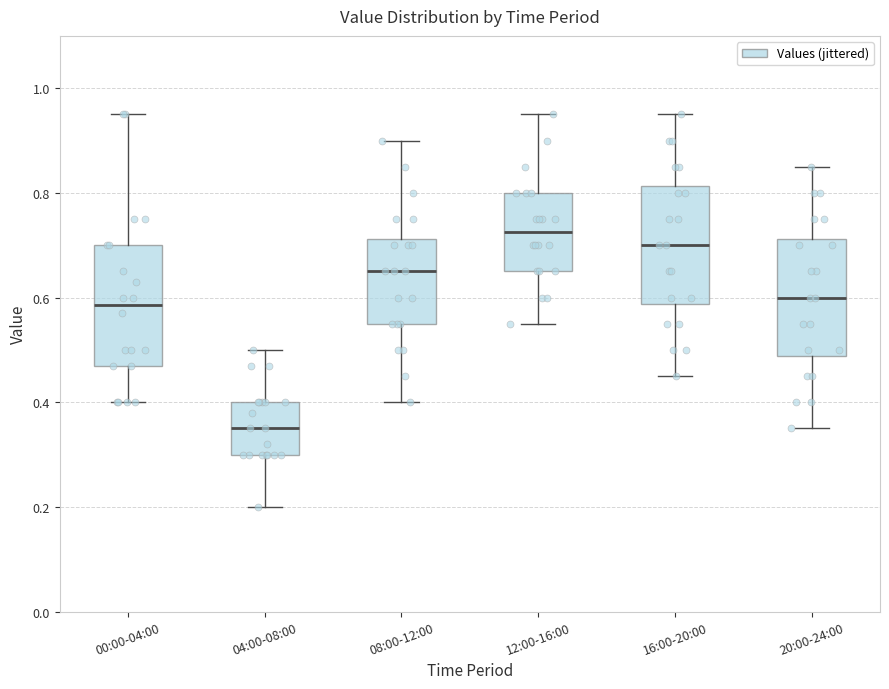

Reading left to right, transcribe this box plot: for each box, give where its median line is, the range the box spans, and where its two whiskers end, as read against the y-axis. The values are not printed on the chart, so give them approximately, as read against the axis.

00:00-04:00: median 0.58, box 0.48 to 0.70, whiskers 0.40 to 0.96
04:00-08:00: median 0.36, box 0.30 to 0.40, whiskers 0.20 to 0.50
08:00-12:00: median 0.66, box 0.56 to 0.72, whiskers 0.40 to 0.90
12:00-16:00: median 0.72, box 0.66 to 0.80, whiskers 0.56 to 0.96
16:00-20:00: median 0.70, box 0.58 to 0.82, whiskers 0.46 to 0.96
20:00-24:00: median 0.60, box 0.48 to 0.72, whiskers 0.36 to 0.86